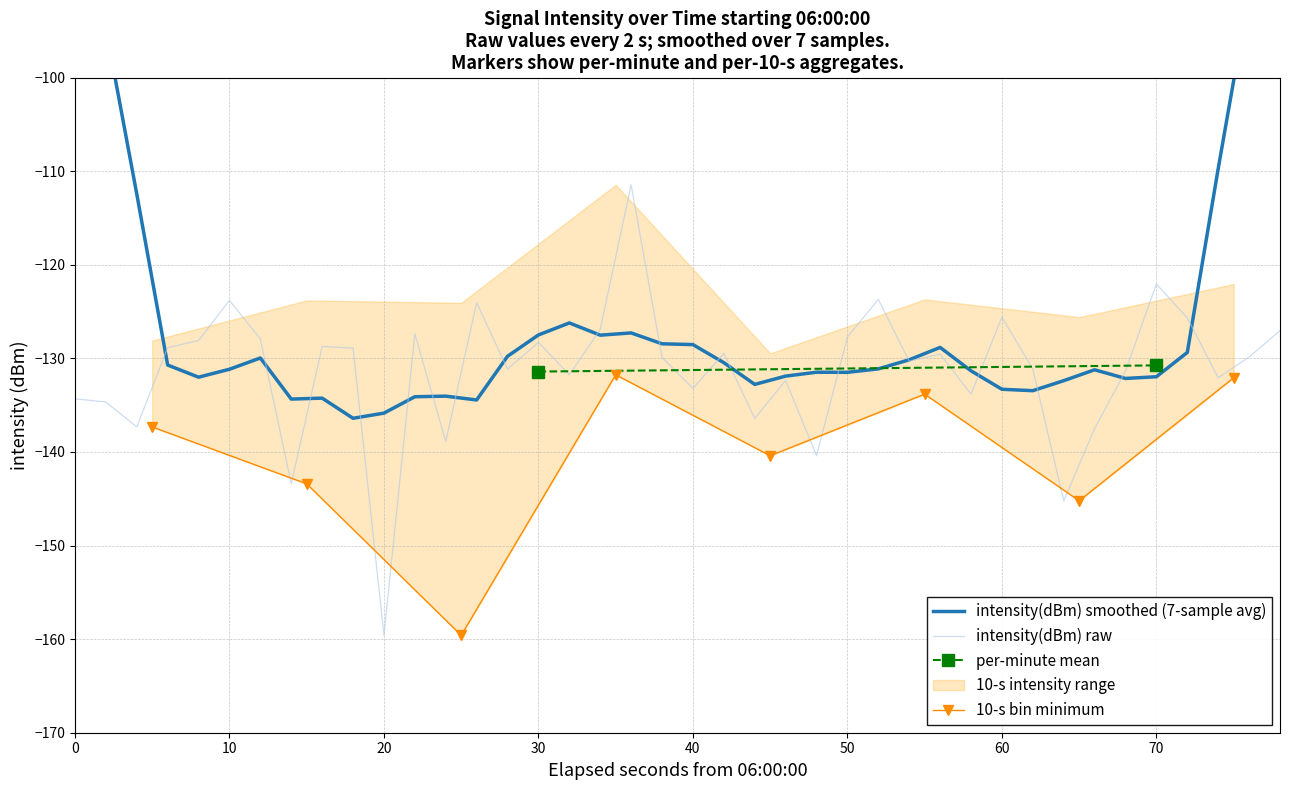

How many points are lower than both their immediate neighbors (excluding endpoints)?

13